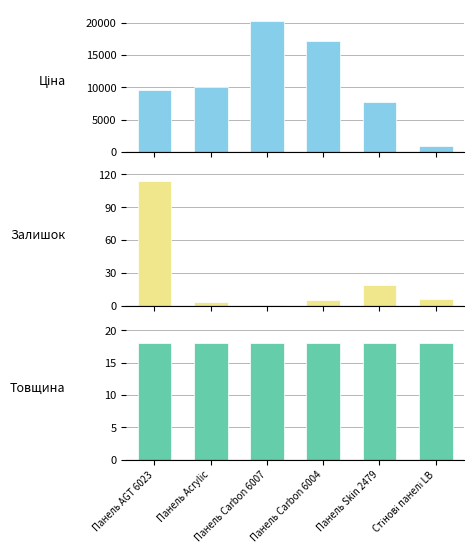

What is the approximate value of Залишок at Панель AGT 6023?

114.0